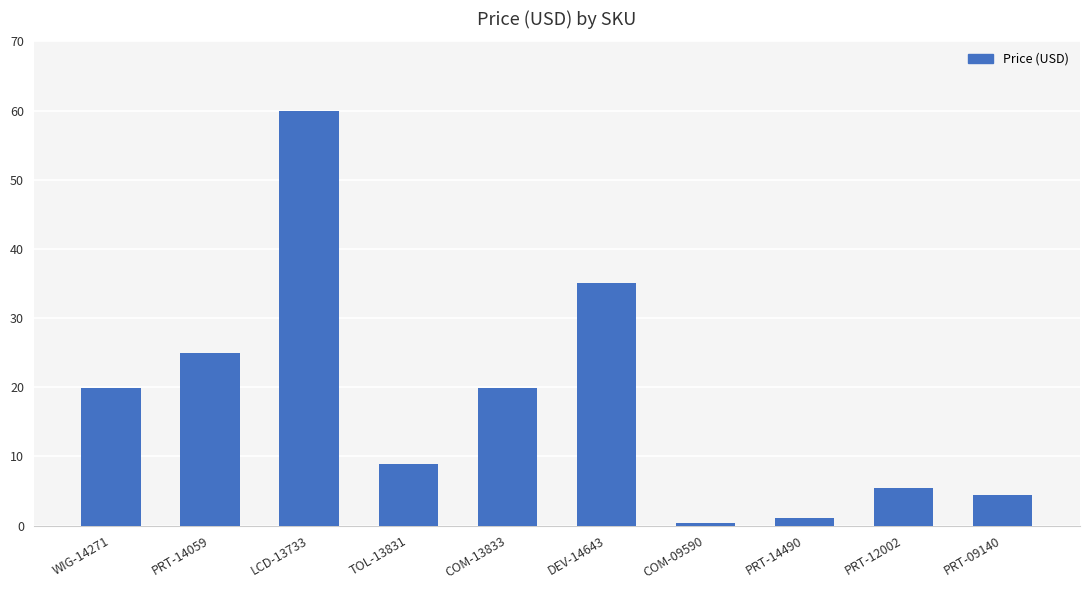

Is it true that the value at PRT-14059 is 24.9?

True